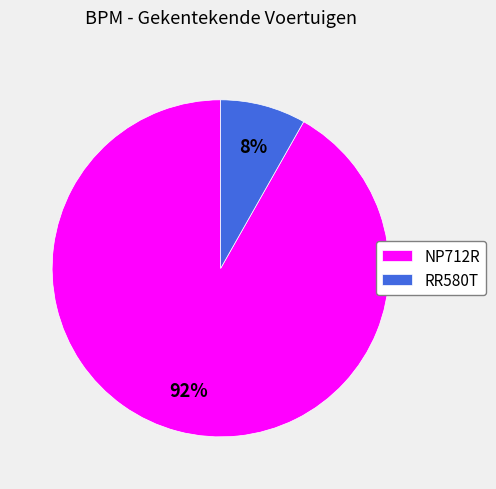

Is the sum of RR580T and NP712R greater than half?

Yes